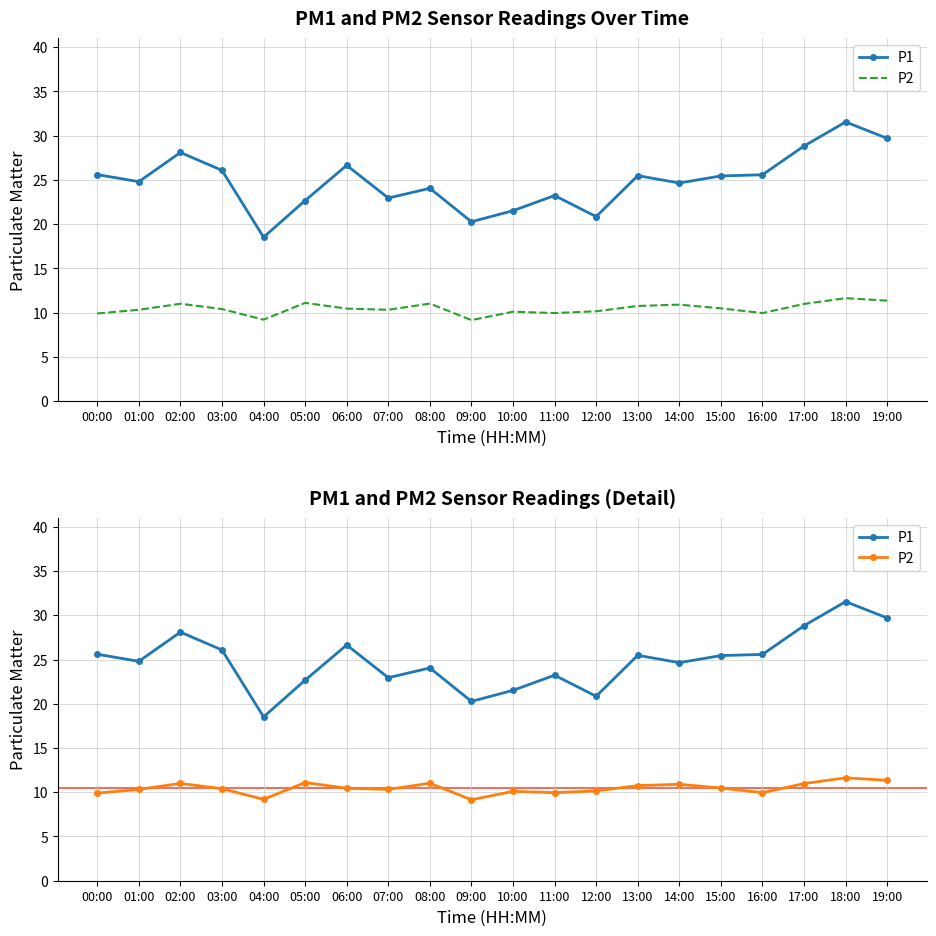

Reading left to right, list all the values displayed in this chart.

P1: 00:00=25.6	01:00=24.8	02:00=28.1	03:00=26.1	04:00=18.5	05:00=22.7	06:00=26.6	07:00=22.9	08:00=24.1	09:00=20.3	10:00=21.5	11:00=23.2	12:00=20.9	13:00=25.5	14:00=24.6	15:00=25.4	16:00=25.6	17:00=28.8	18:00=31.6	19:00=29.7
P2: 00:00=9.9	01:00=10.3	02:00=11.0	03:00=10.4	04:00=9.2	05:00=11.1	06:00=10.4	07:00=10.3	08:00=11.0	09:00=9.2	10:00=10.1	11:00=9.9	12:00=10.2	13:00=10.8	14:00=10.9	15:00=10.5	16:00=9.9	17:00=11.0	18:00=11.6	19:00=11.3